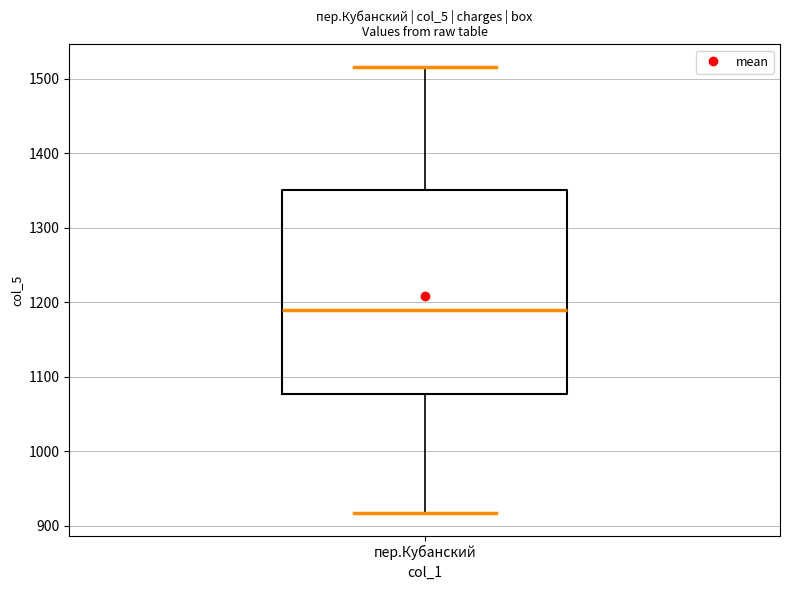

Where is the lower edge of the box for пер.Кубанский on the y-axis? The values are not printed on the chart, so give them approximately, as read against the axis.

1080